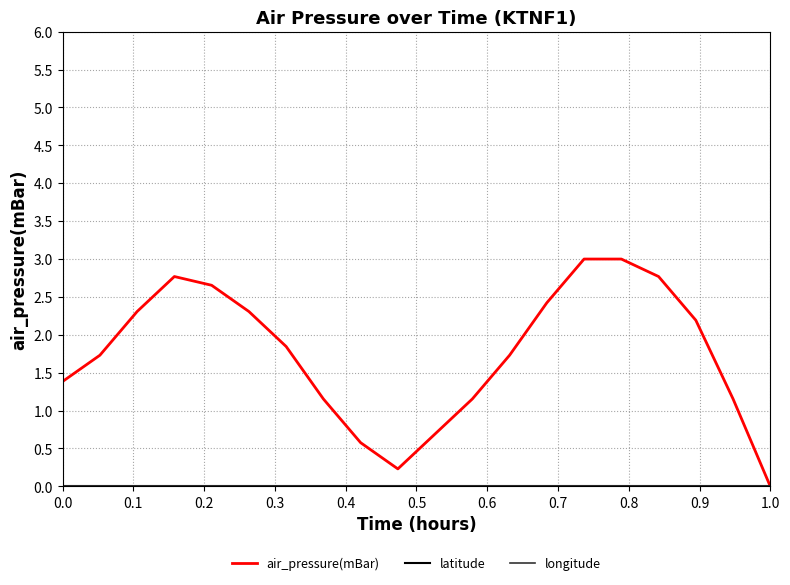

Does the chart have visible grid lines?

Yes